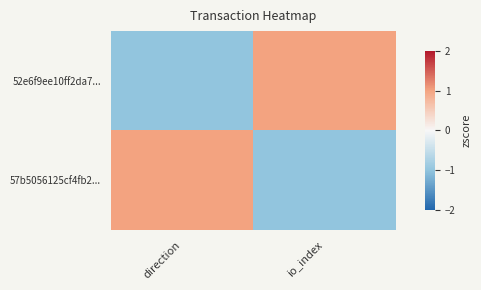

At which category is the sum across all series the highest?

direction